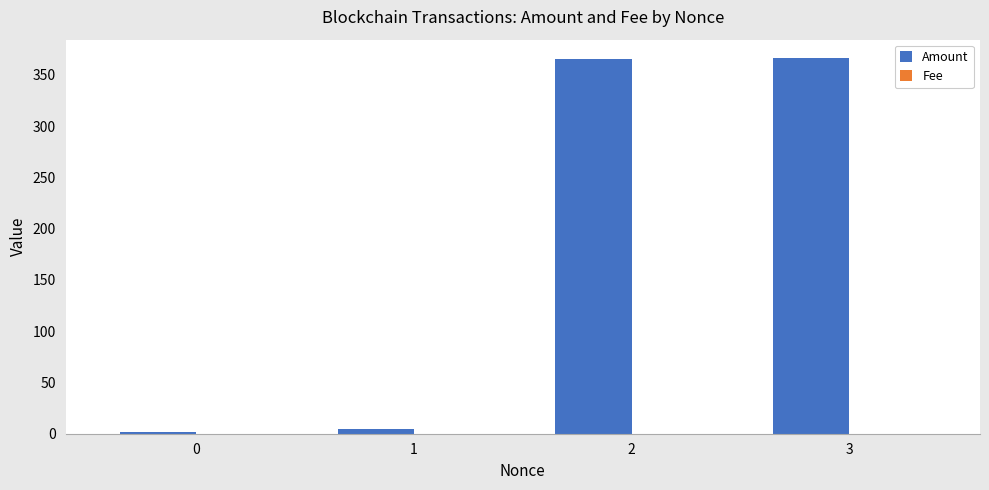

What is the maximum value shown in the chart?

366.0